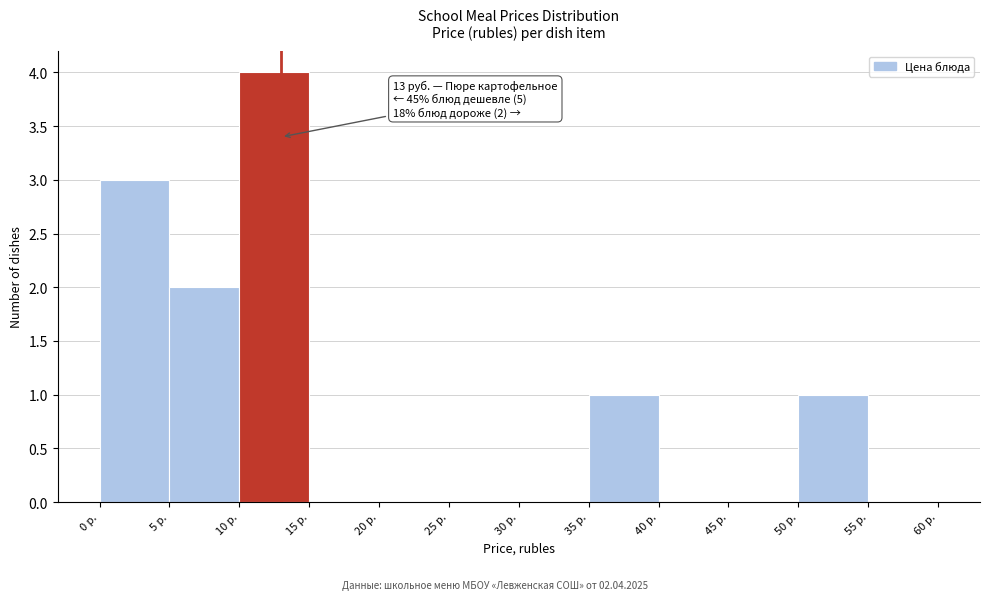

Over which range of the x-axis is the bar tallest?

10 to 15